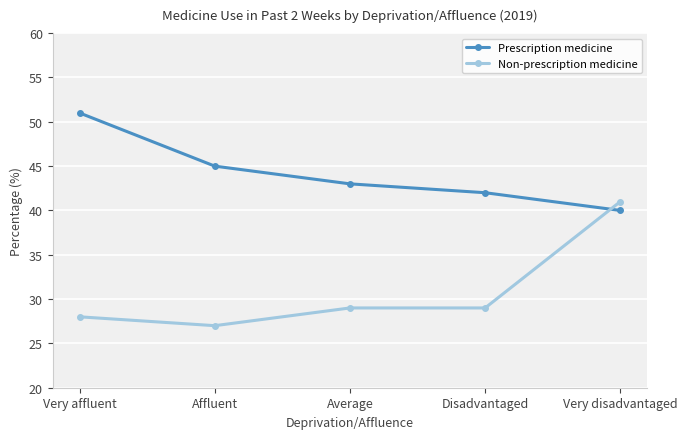

What value does the Prescription medicine series have at Average?

43